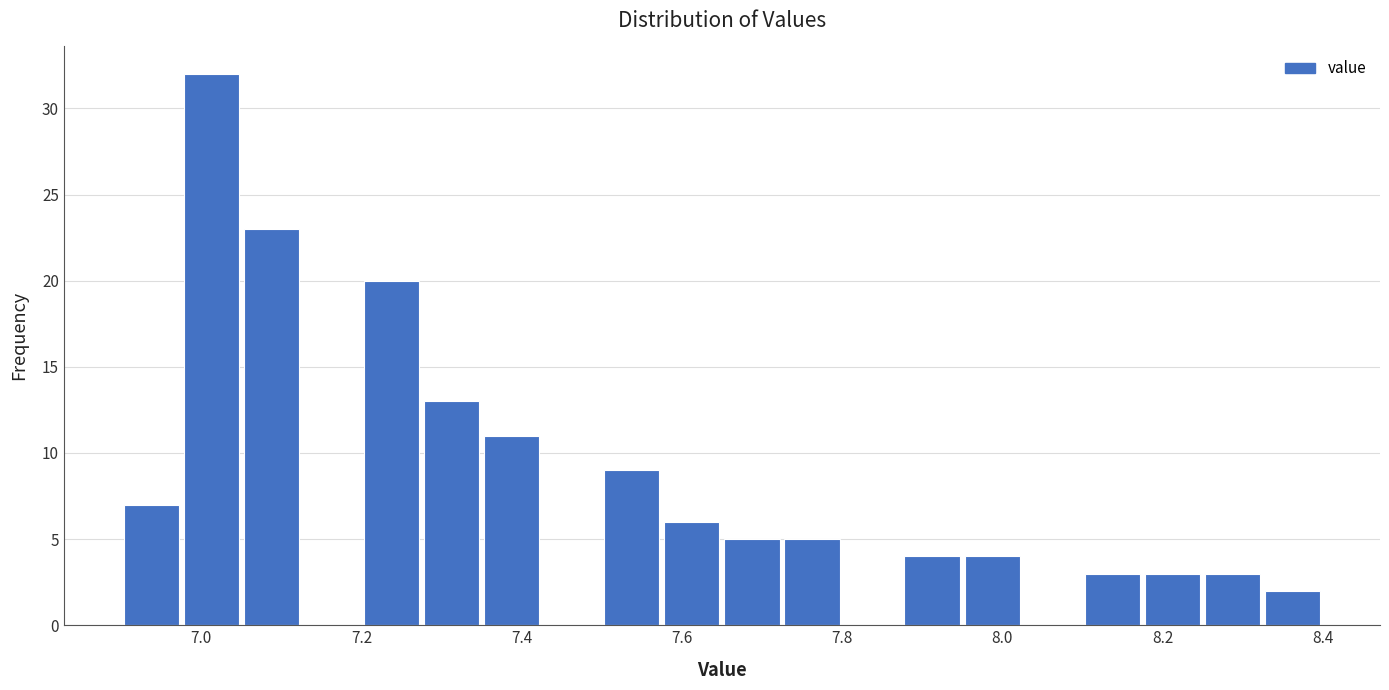

Read against the x-axis, roughly where is the centre of the tallest bar?

7.02